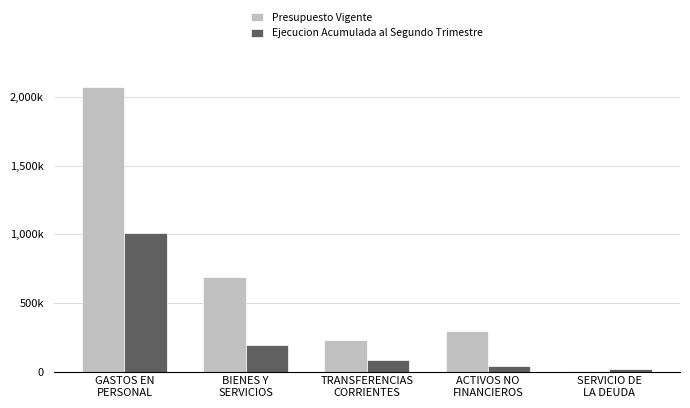

Which series has the largest range (max minus min)?

Presupuesto Vigente